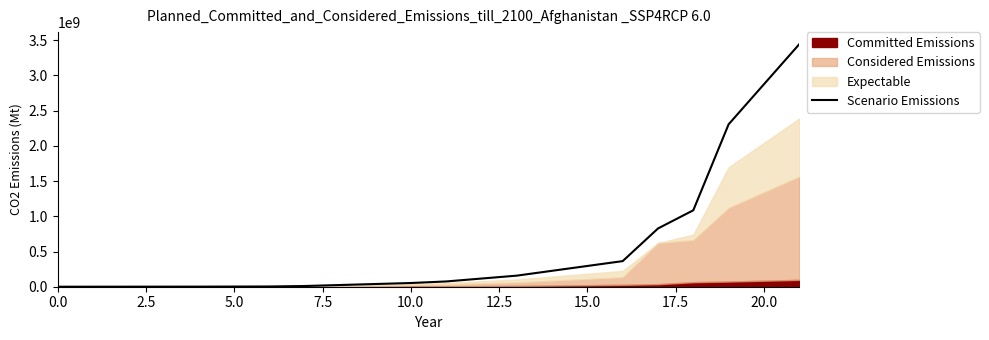

Does the chart display data point markers on the line(s)?

No